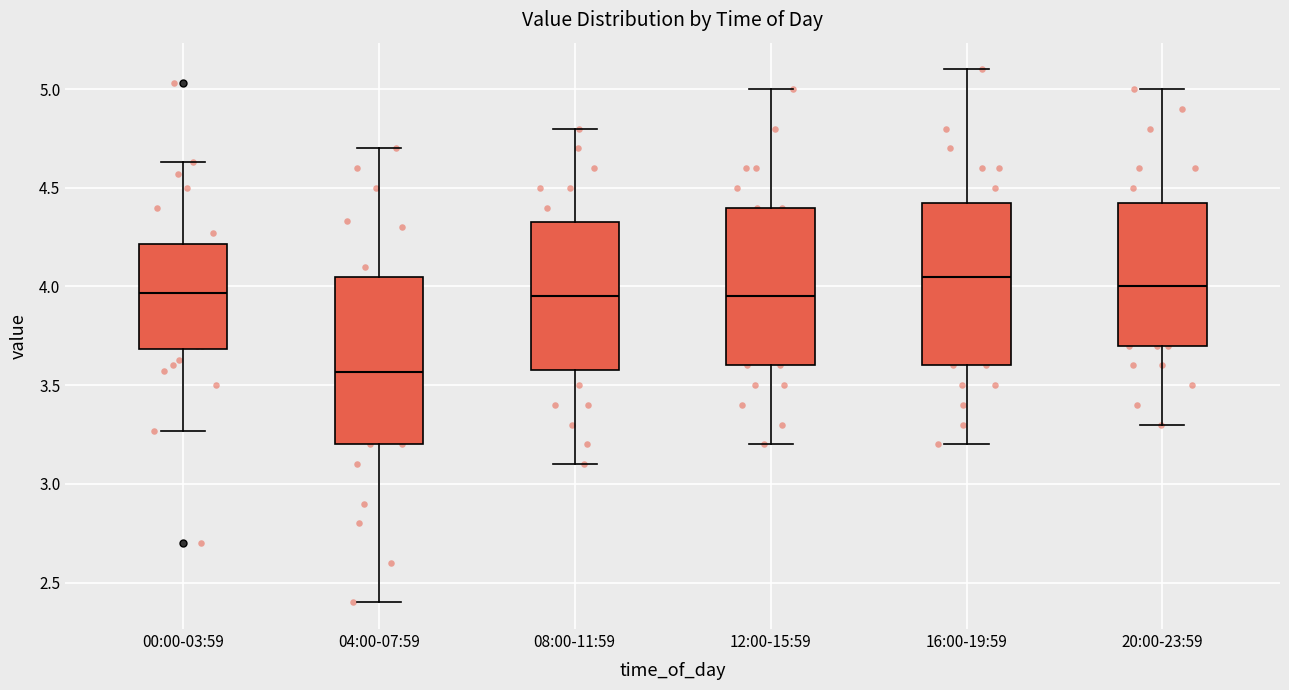

Reading left to right, transcribe this box plot: for each box, give where its median line is, the range the box spans, and where its two whiskers end, as read against the y-axis. The values are not printed on the chart, so give them approximately, as read against the axis.

00:00-03:59: median 3.95, box 3.70 to 4.20, whiskers 3.25 to 4.65
04:00-07:59: median 3.55, box 3.20 to 4.05, whiskers 2.40 to 4.70
08:00-11:59: median 3.95, box 3.60 to 4.35, whiskers 3.10 to 4.80
12:00-15:59: median 3.95, box 3.60 to 4.40, whiskers 3.20 to 5.00
16:00-19:59: median 4.05, box 3.60 to 4.45, whiskers 3.20 to 5.10
20:00-23:59: median 4.00, box 3.70 to 4.45, whiskers 3.30 to 5.00